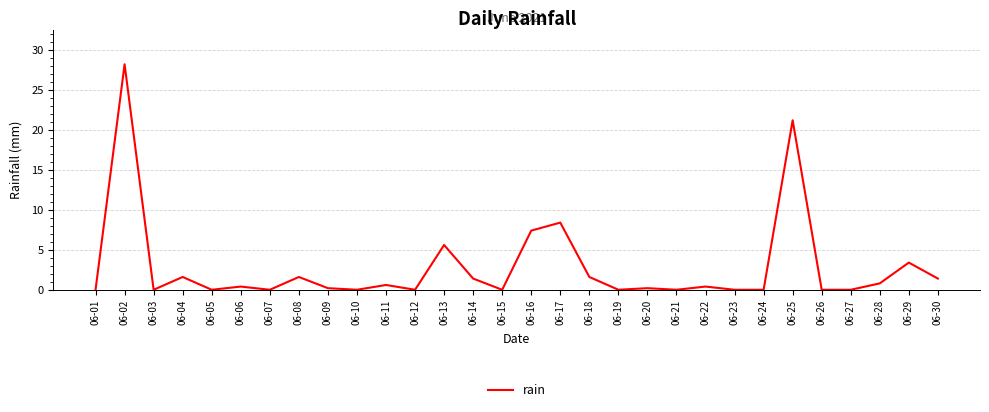

True or false: there are more than 0 points higher than both neighbors.

True